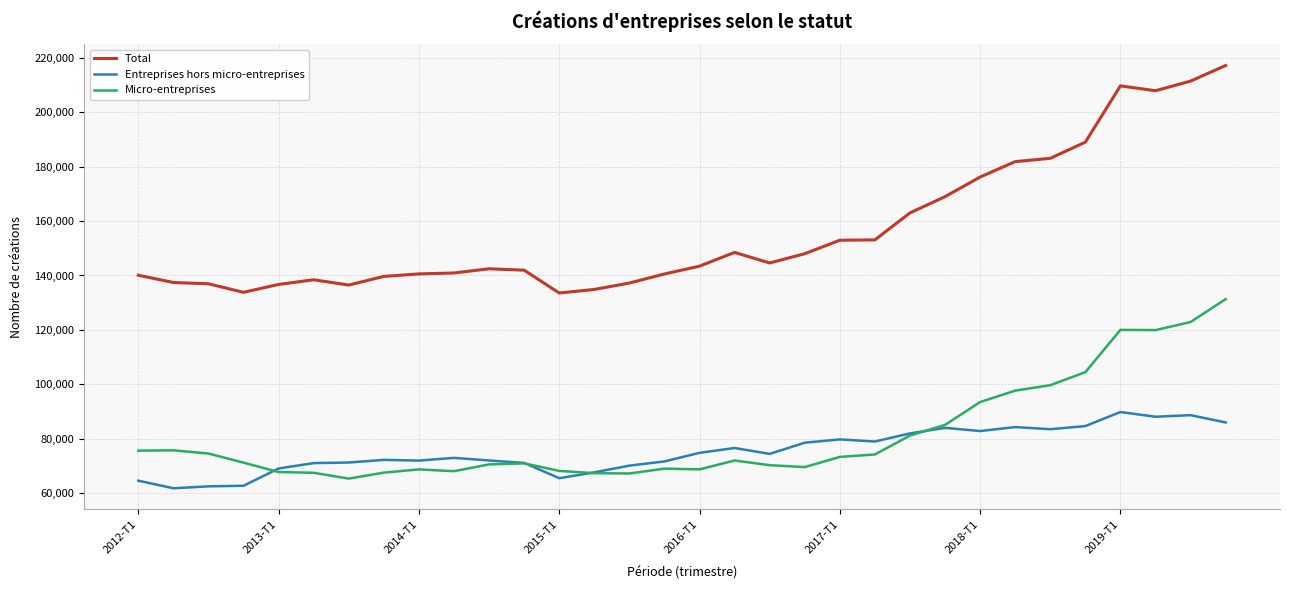

True or false: Entreprises hors micro-entreprises and Total intersect in this chart.

False